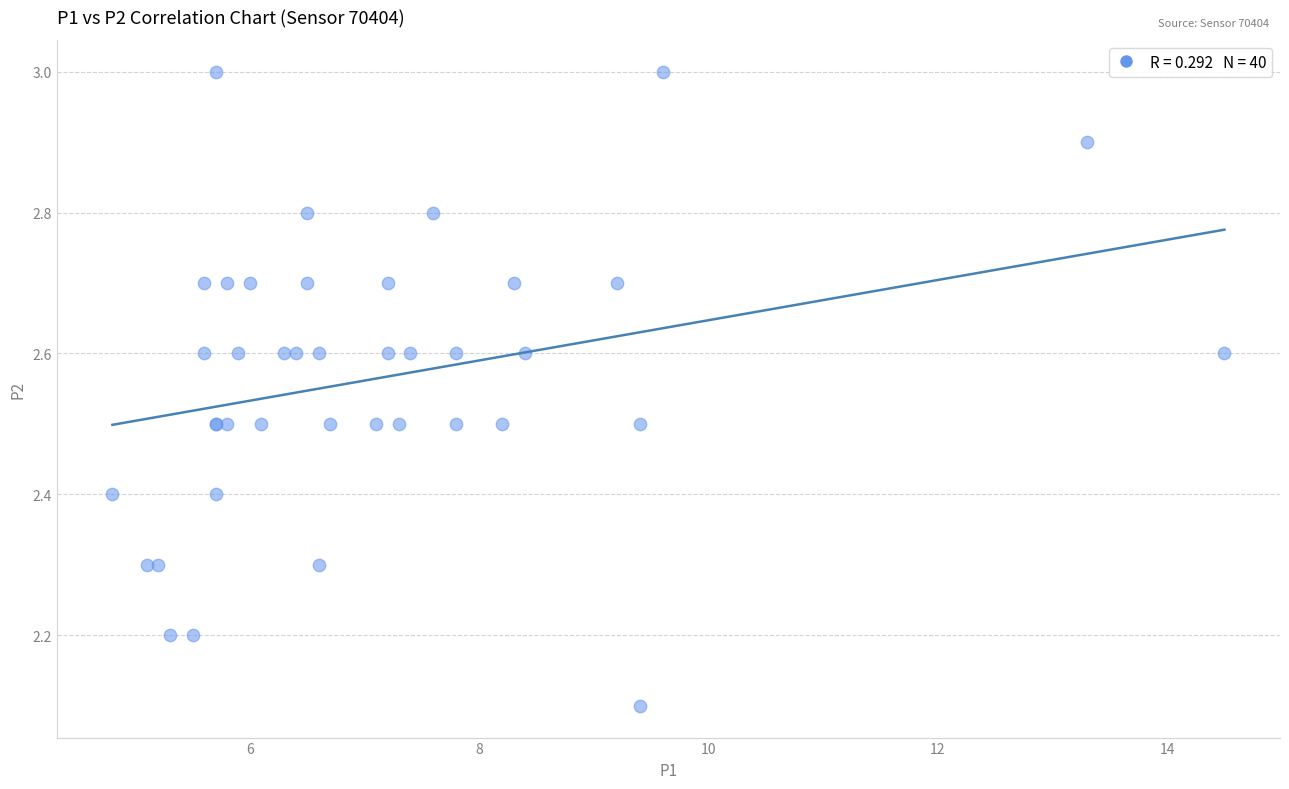

What Y value in the scatter plot is closest to 2?

2.1